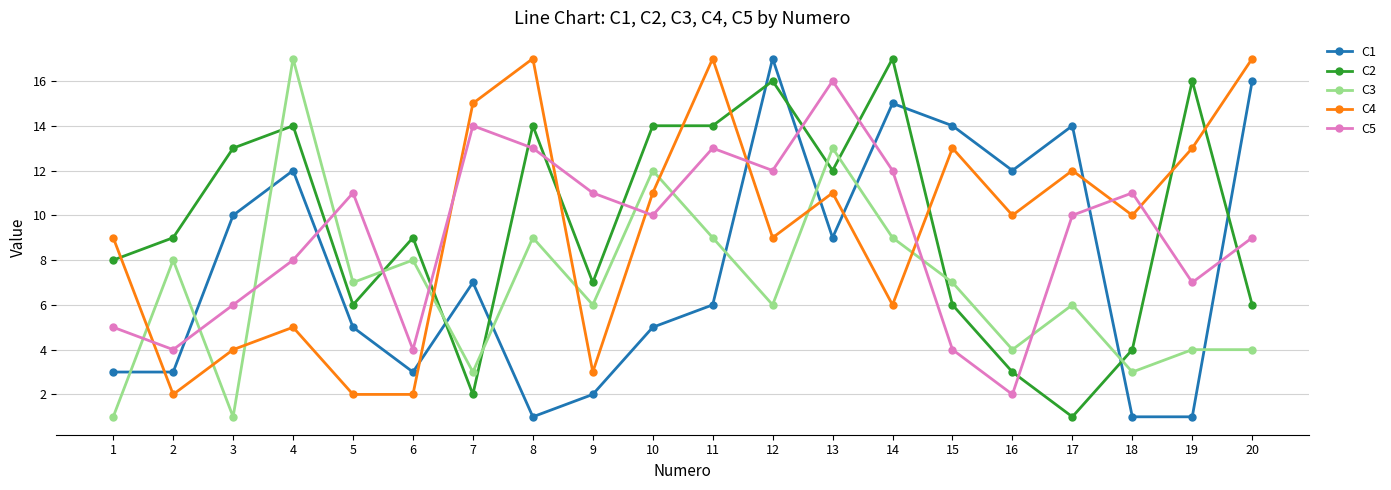

At 12, list the series in order from smallest to largest.

C3, C4, C5, C2, C1